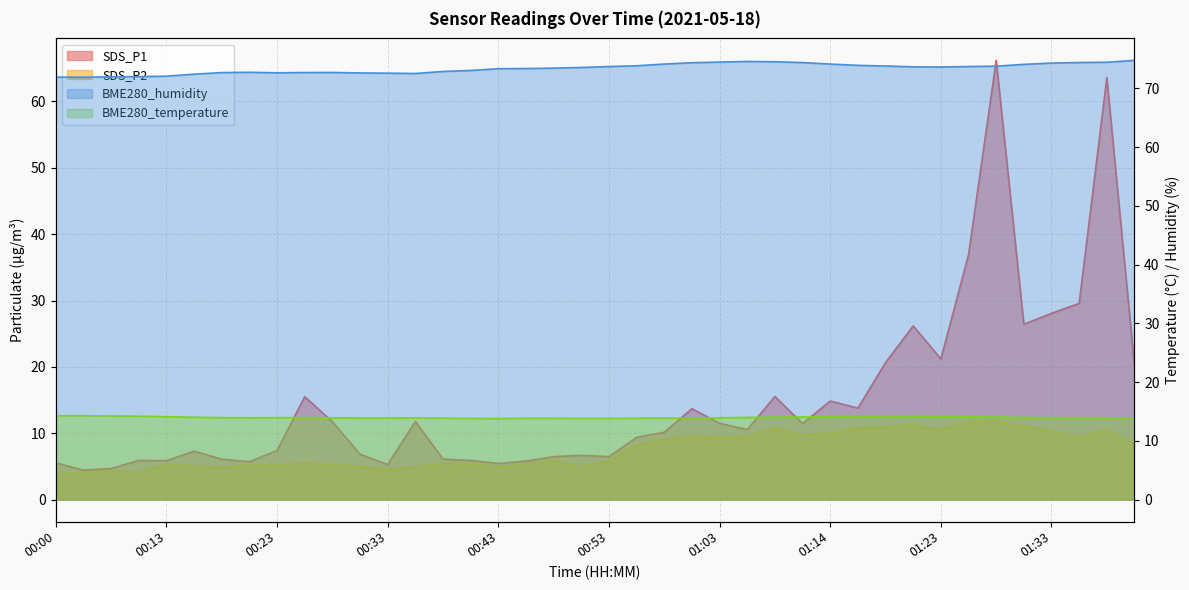

Reading left to right, list all the values displayed in this chart.

BME280_temperature: 14.3	14.3	14.2	14.2	14.1	14.0	13.9	13.9	13.9	13.9	13.9	13.9	13.9	13.9	13.9	13.8	13.8	13.8	13.8	13.8	13.8	13.8	13.9	13.9	13.9	14.0	14.0	14.1	14.1	14.2	14.1	14.1	14.1	14.1	14.1	14.0	13.9	13.9	13.9	13.8
BME280_humidity: 71.9	71.9	72.0	72.0	72.1	72.4	72.7	72.8	72.7	72.7	72.7	72.7	72.6	72.5	72.9	73.1	73.4	73.4	73.5	73.6	73.7	73.9	74.2	74.4	74.5	74.6	74.6	74.4	74.2	73.9	73.8	73.7	73.7	73.7	73.8	74.1	74.3	74.4	74.5	74.8
SDS_P1: 5.5	4.5	4.7	5.9	5.8	7.3	6.1	5.7	7.4	15.5	11.8	6.8	5.3	11.8	6.1	5.9	5.5	5.8	6.5	6.7	6.5	9.4	10.2	13.7	11.5	10.6	15.5	11.4	14.8	13.8	20.6	26.2	21.2	36.9	66.2	26.4	28.1	29.6	63.6	20.2
SDS_P2: 3.9	4.1	4.3	4.2	5.2	5.1	4.8	5.2	5.2	5.5	5.3	5.0	4.5	5.0	5.5	5.3	5.0	5.3	5.9	5.0	5.9	8.2	9.2	9.5	9.3	9.4	10.9	9.7	10.1	10.8	10.9	11.2	10.5	11.8	11.9	11.1	10.3	9.4	10.5	8.3